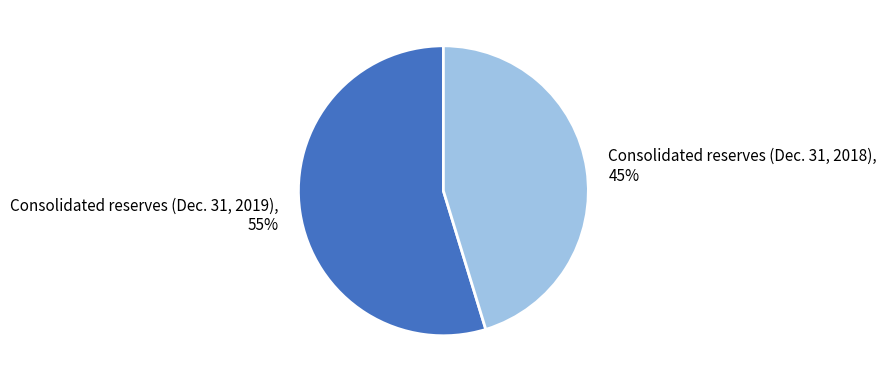

Is there a majority slice in this chart?

Yes